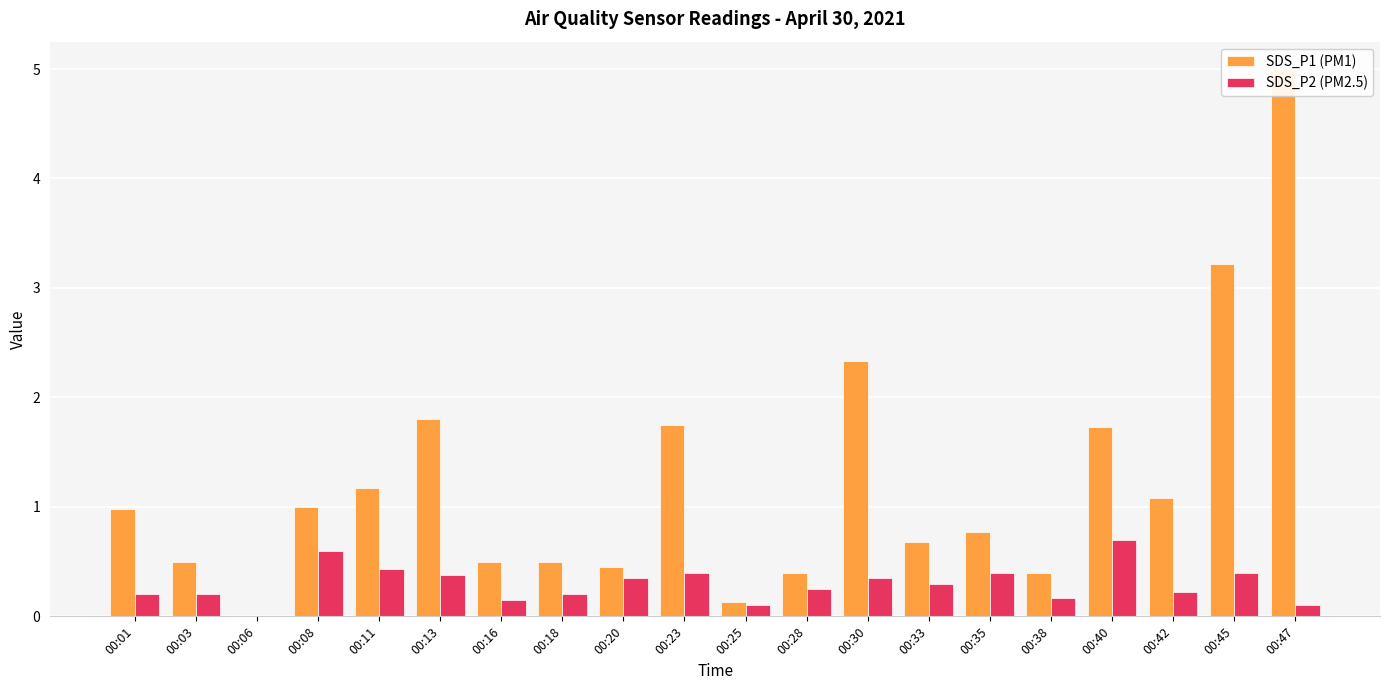

At which label does SDS_P2 (PM2.5) reach its minimum?

00:06